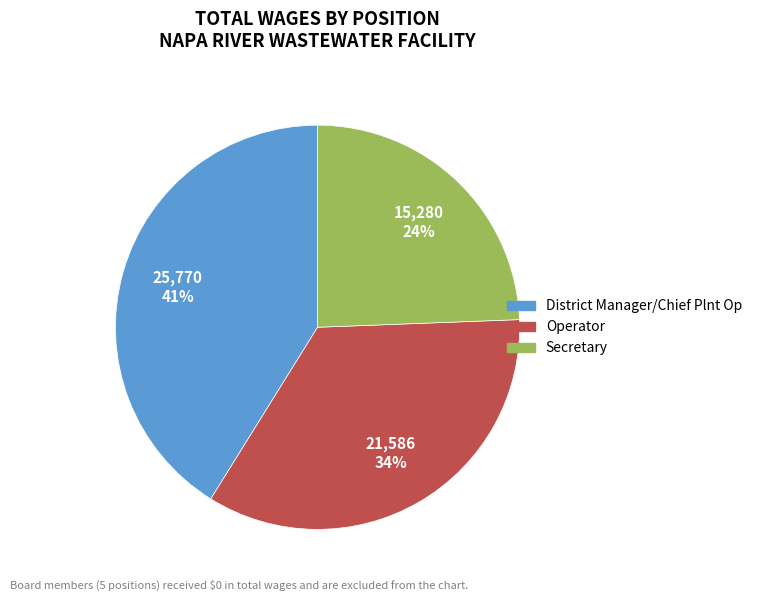

True or false: Operator accounts for 34% of the total.

True